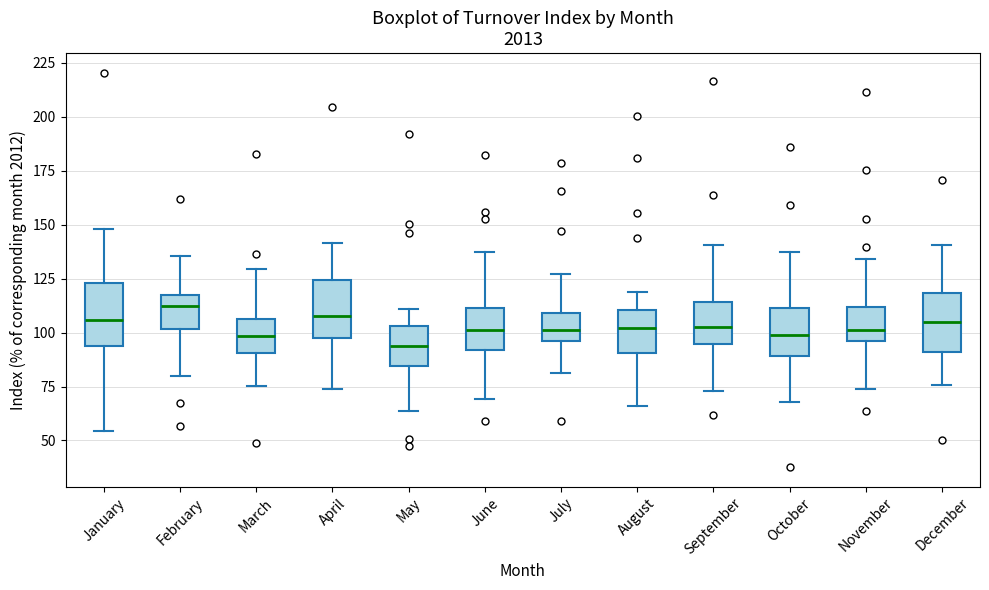

Where does the median line of the box for October sit on the y-axis? The values are not printed on the chart, so give them approximately, as read against the axis.

100